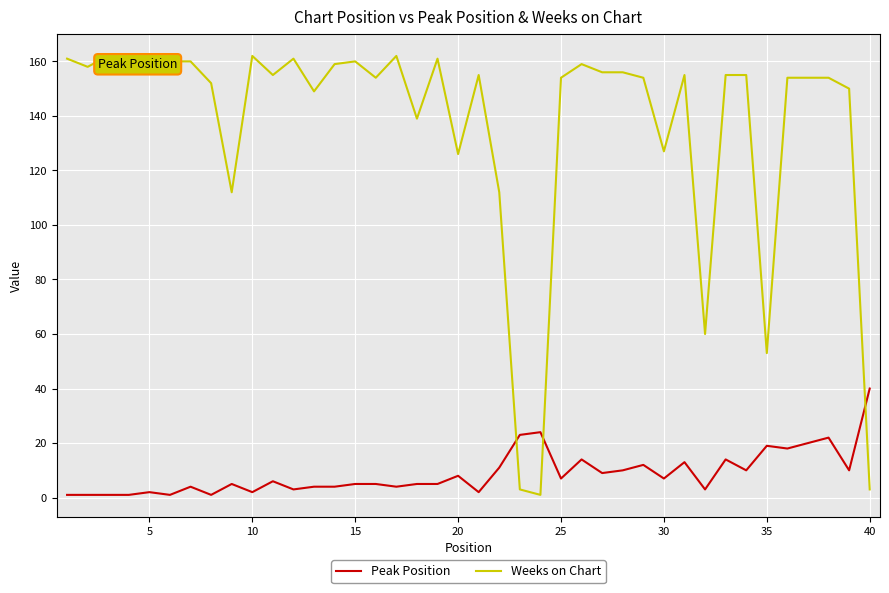

Which series has the largest total across all categories?

Weeks on Chart